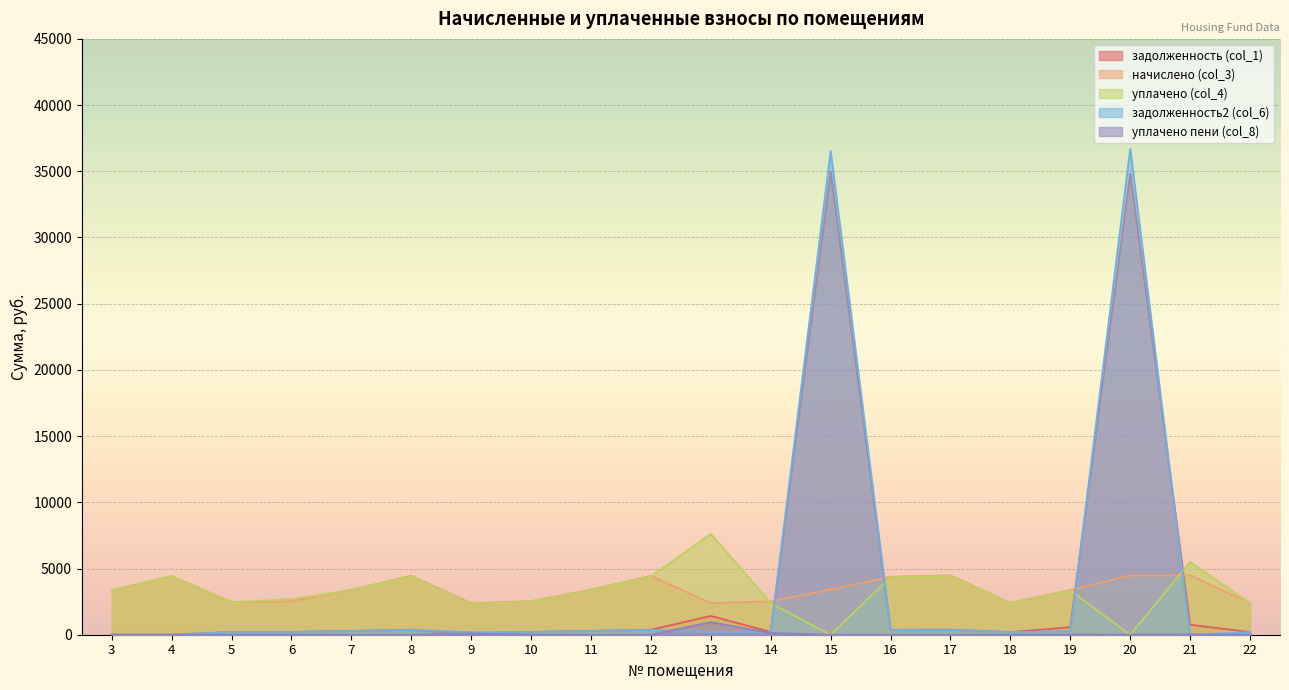

What is the difference between the second highest and minimum values in the задолженность (col_1) series?

34820.4